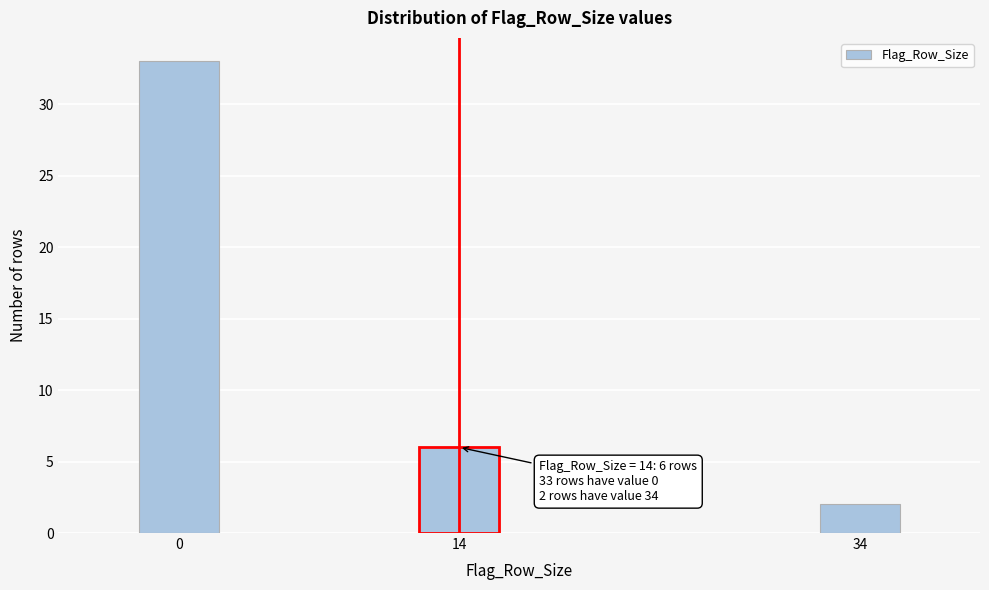

Reading left to right, transcribe all the data shown in this chart.

33	6	2